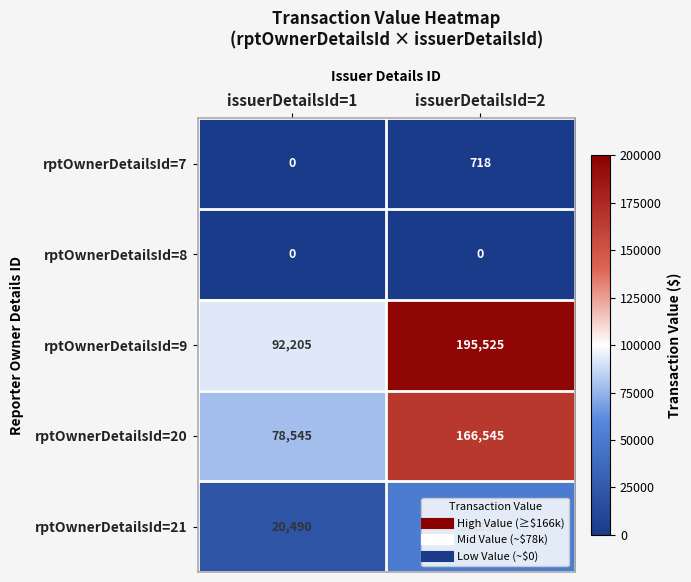

Is it true that rptOwnerDetailsId=8 equals 0 at issuerDetailsId=2?

True